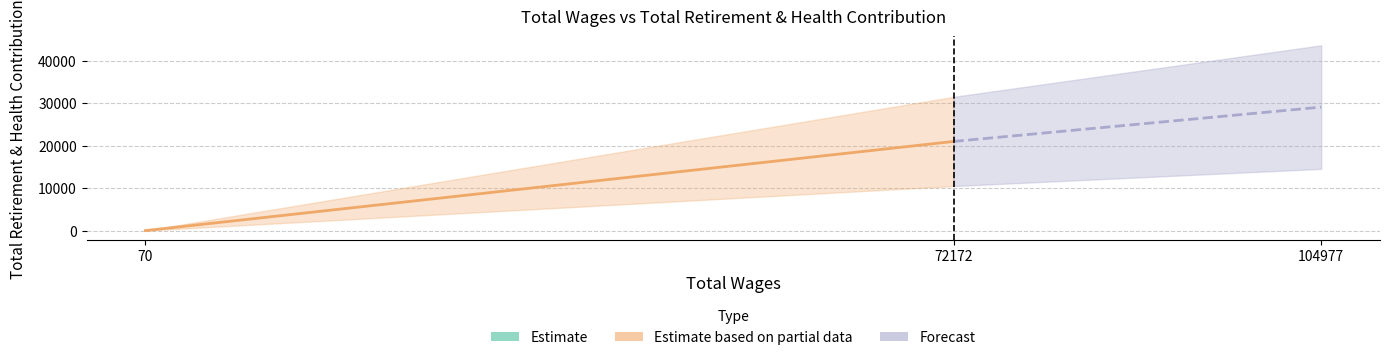

At which label does the data first exceed 20976?

104977.0